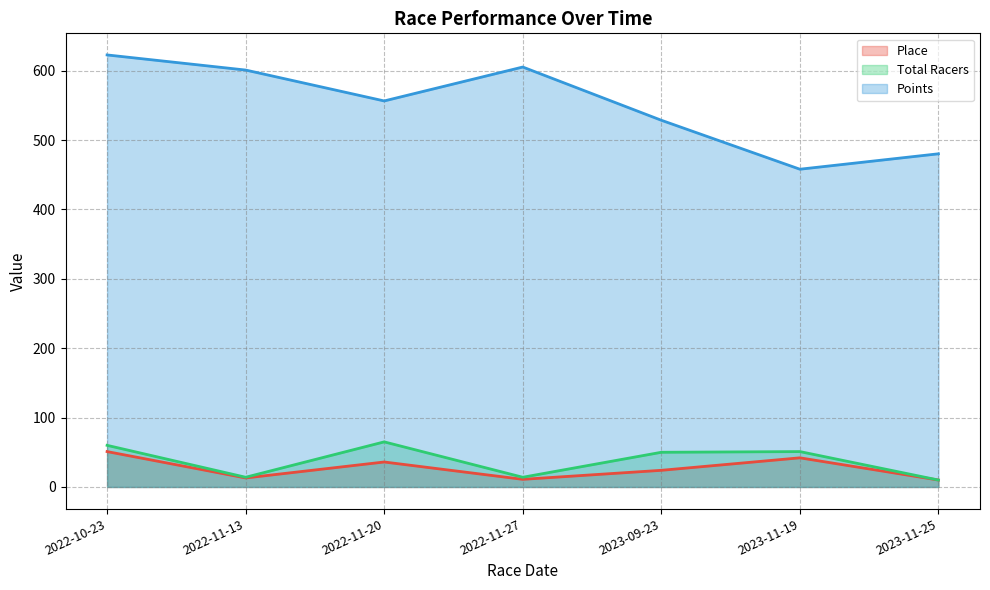

True or false: Total Racers and Place intersect in this chart.

False